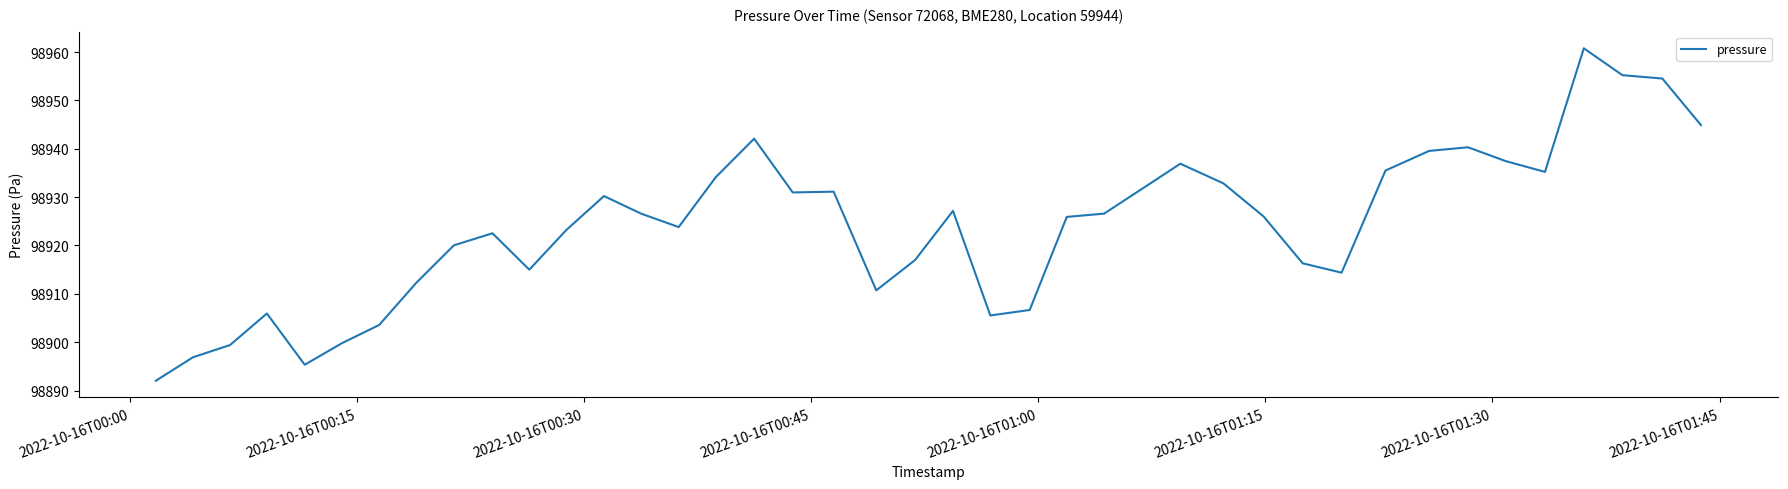

What is the maximum value shown in the chart?

98960.8